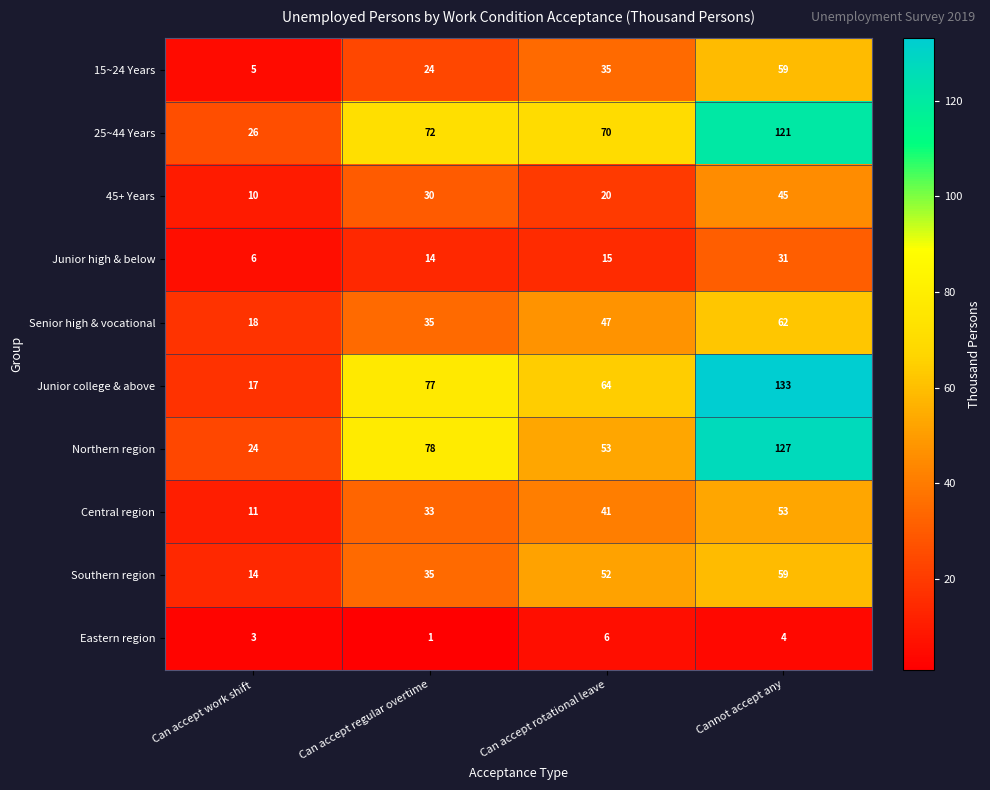

List the labels in order of 45+ Years value, largest first.

Cannot accept any, Can accept regular overtime, Can accept rotational leave, Can accept work shift